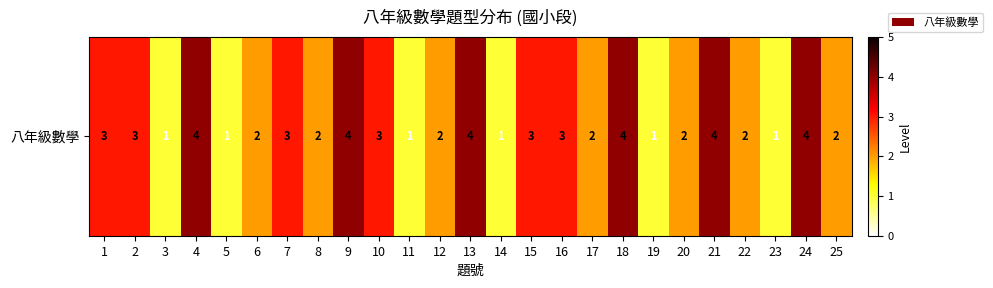

What is the change in value from 10 to 21?

+1